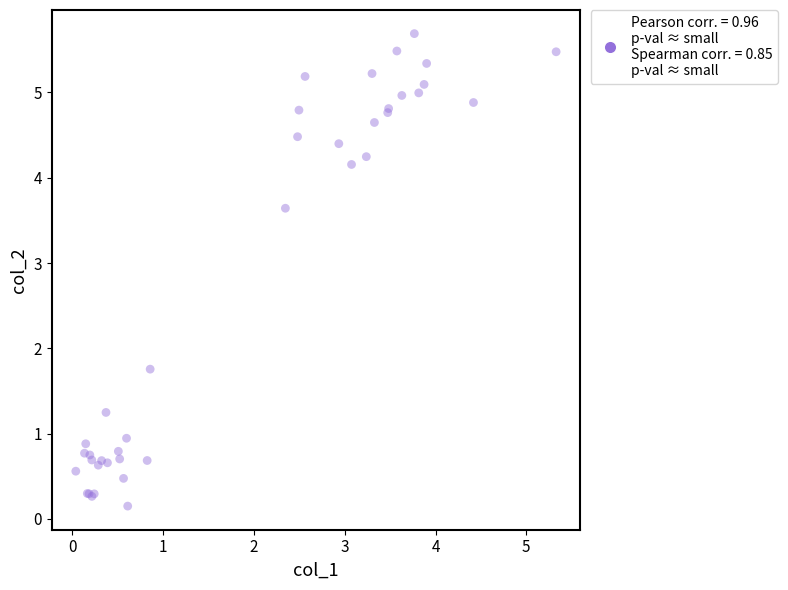

What Y value in the scatter plot is closest to 2?

1.8